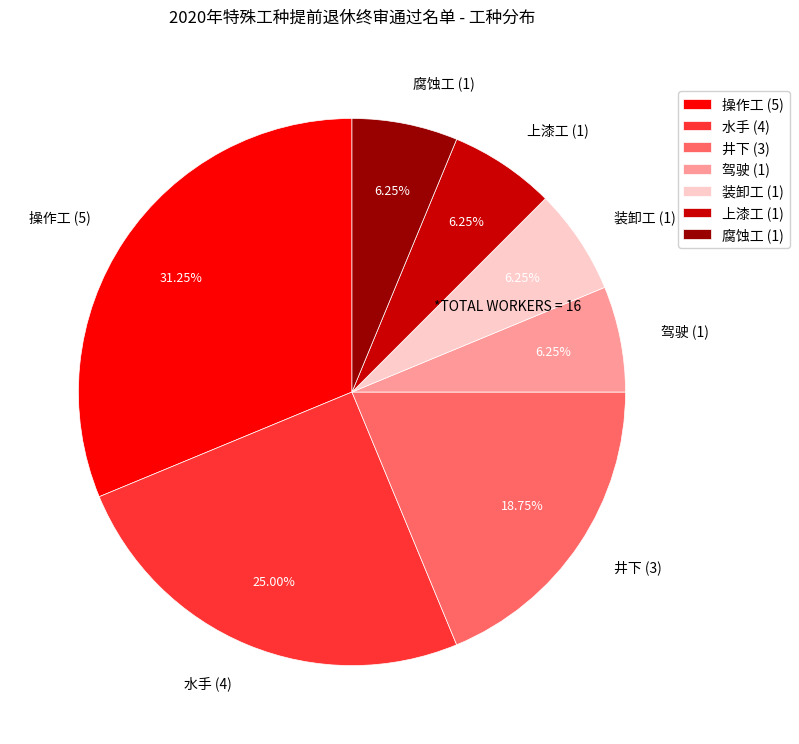

Does any single category account for the majority?

No